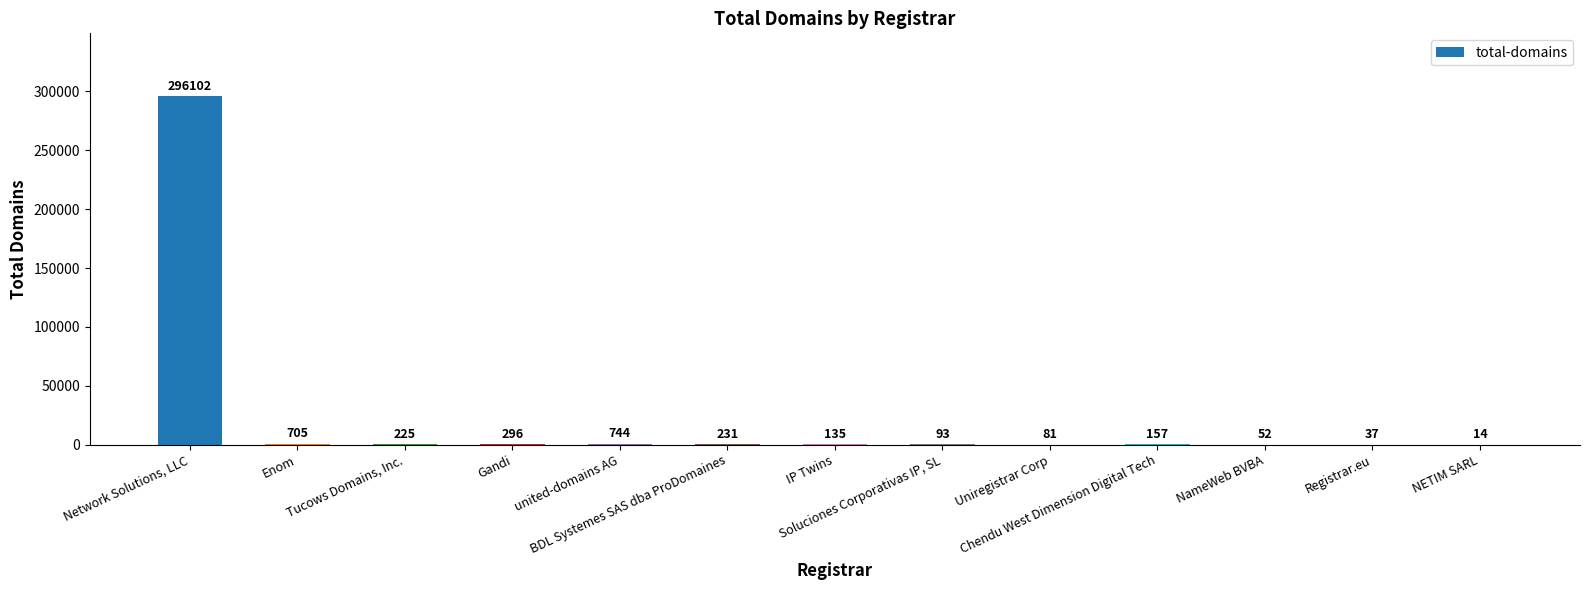

What is the maximum value shown in the chart?

296102